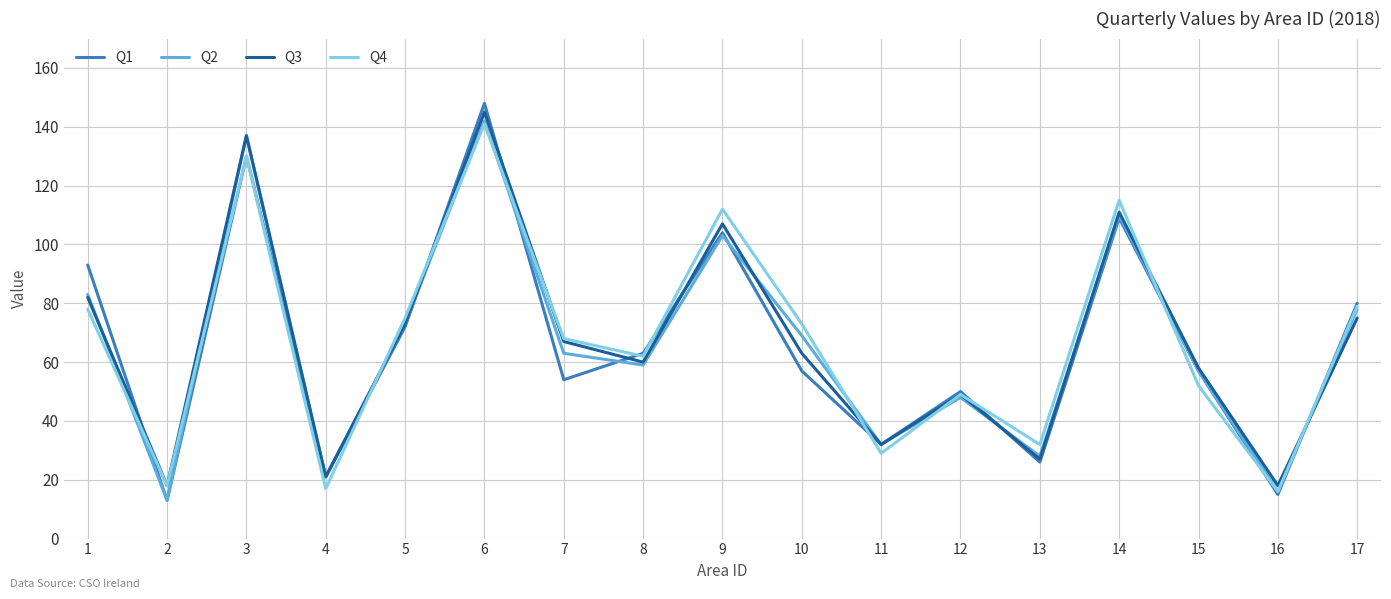

Count the number of data series in this chart.

4